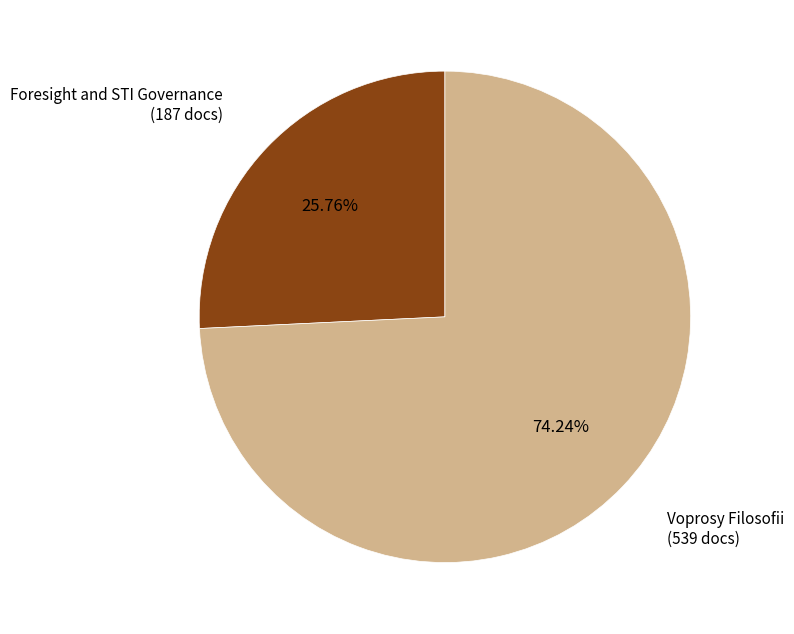

What is the total percentage of Voprosy Filosofii and Foresight and STI Governance?

100.0%